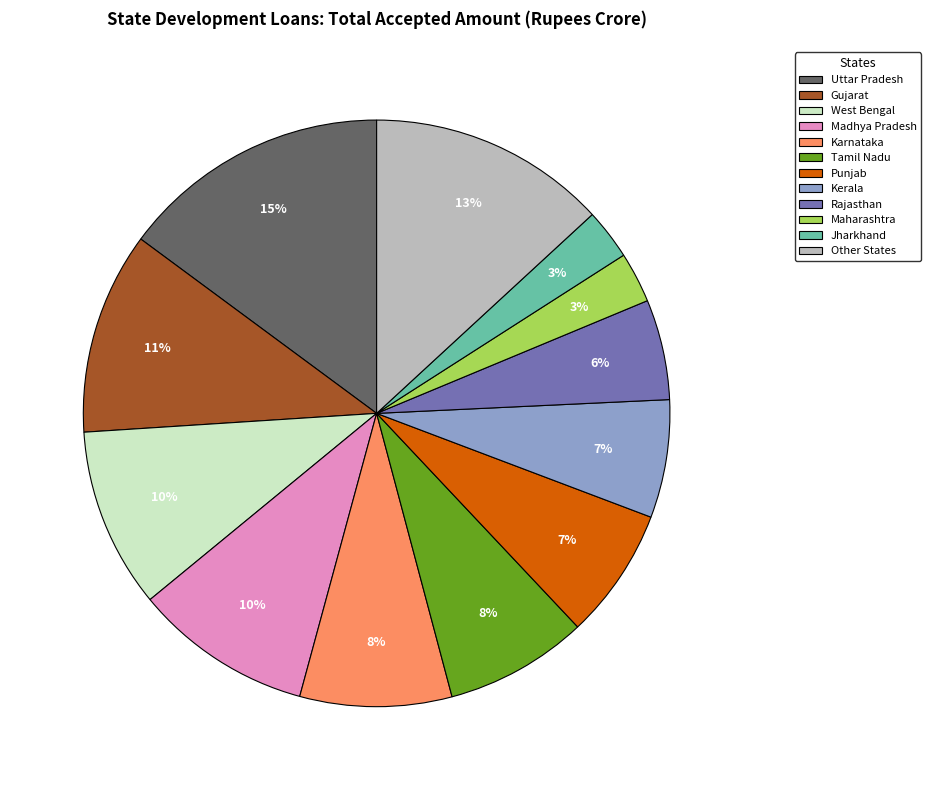

Count the number of slices in the pie.

12